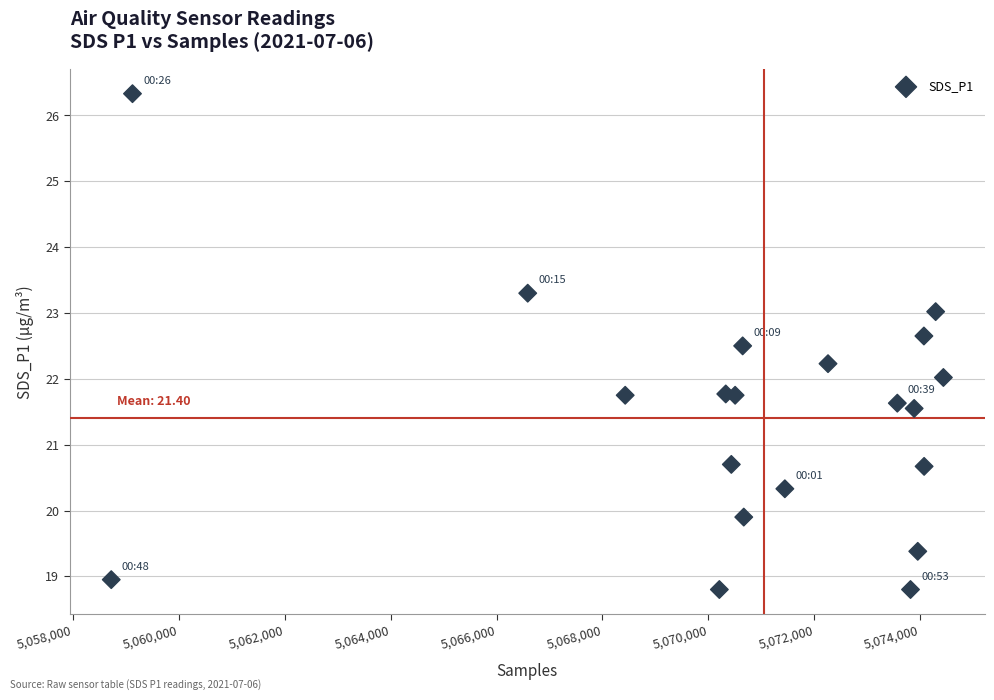

What is the range of Y values (max minus min)?

7.5